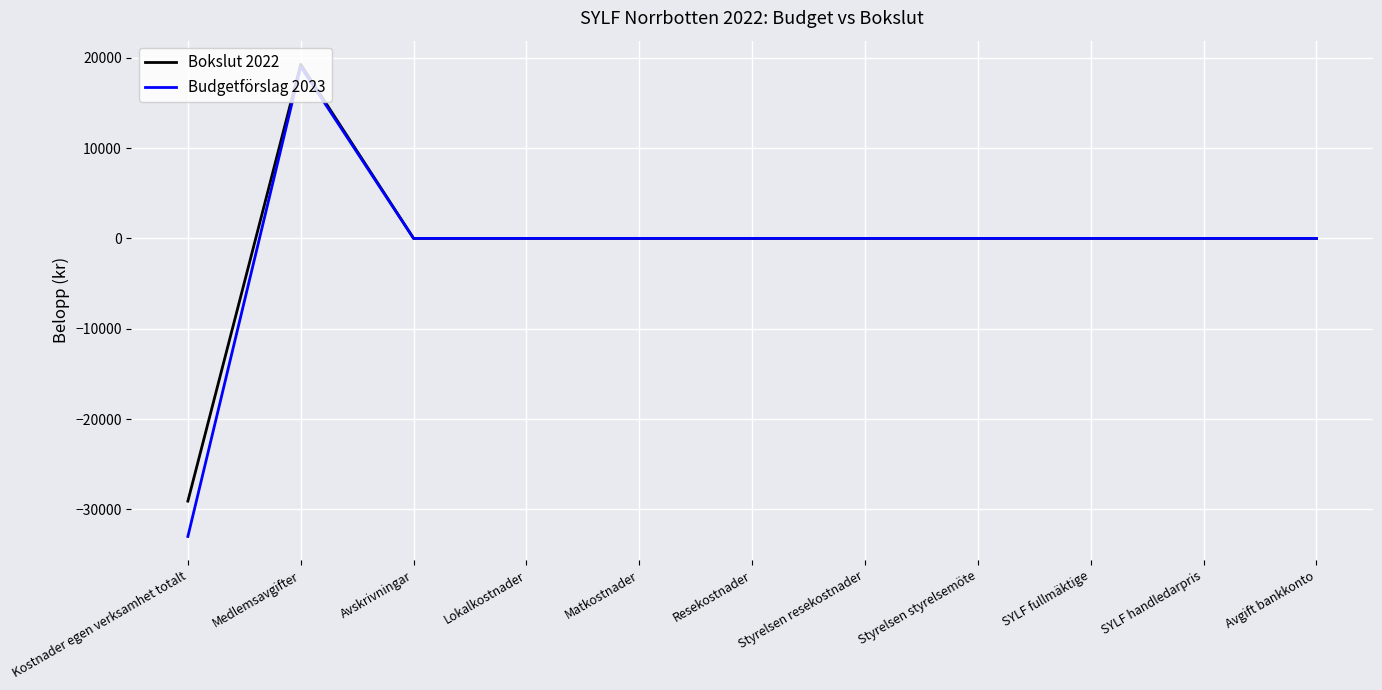

Which series has the widest spread of values?

Budgetförslag 2023